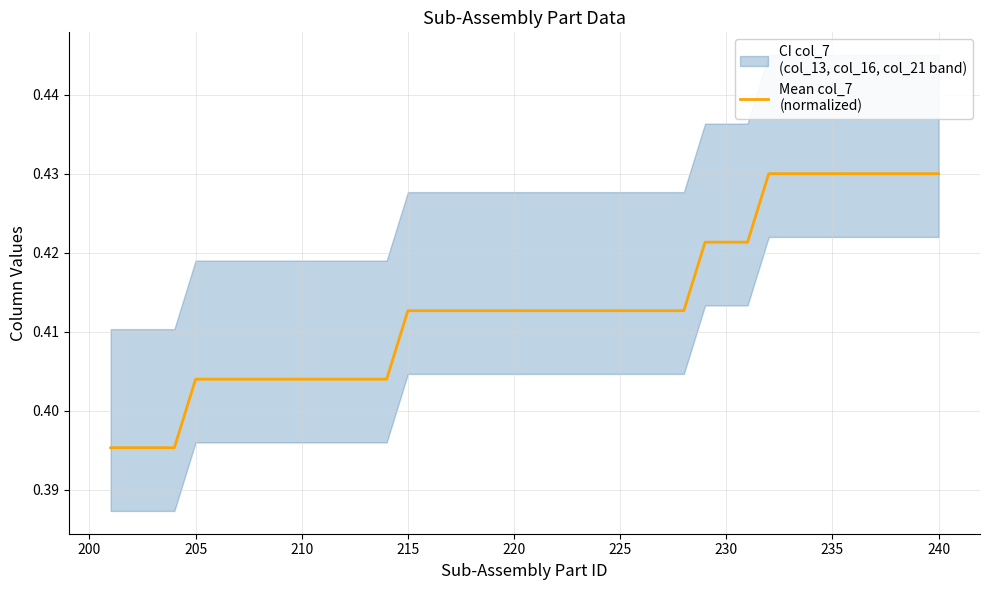

What value does the data have at 210?

0.4